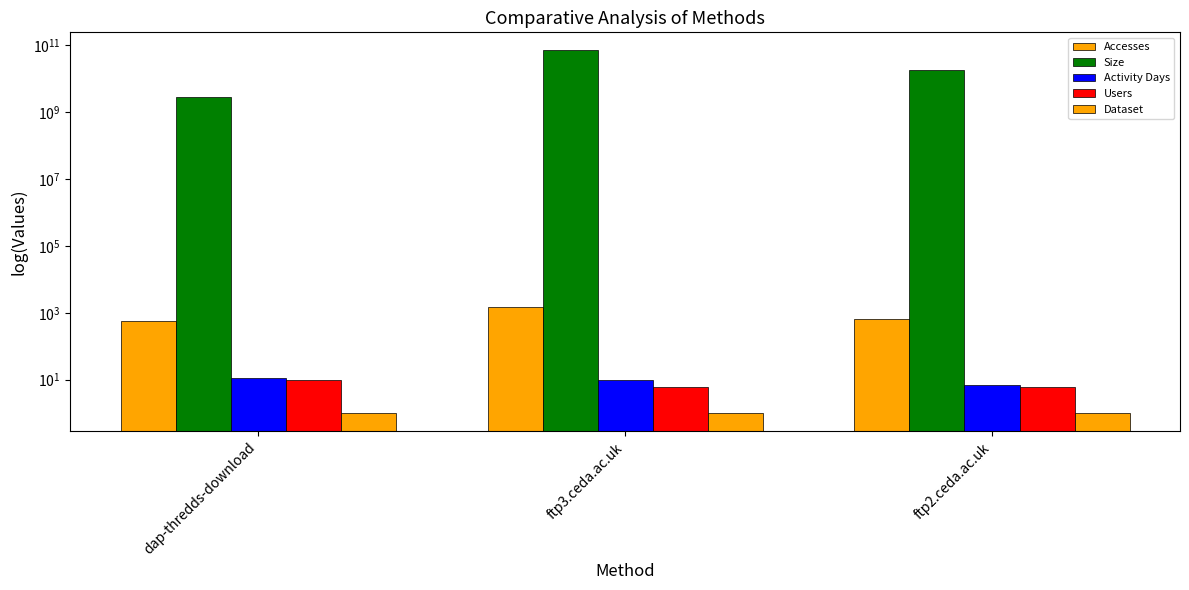

Between ftp3.ceda.ac.uk and ftp2.ceda.ac.uk, which series saw the biggest shift?

Size